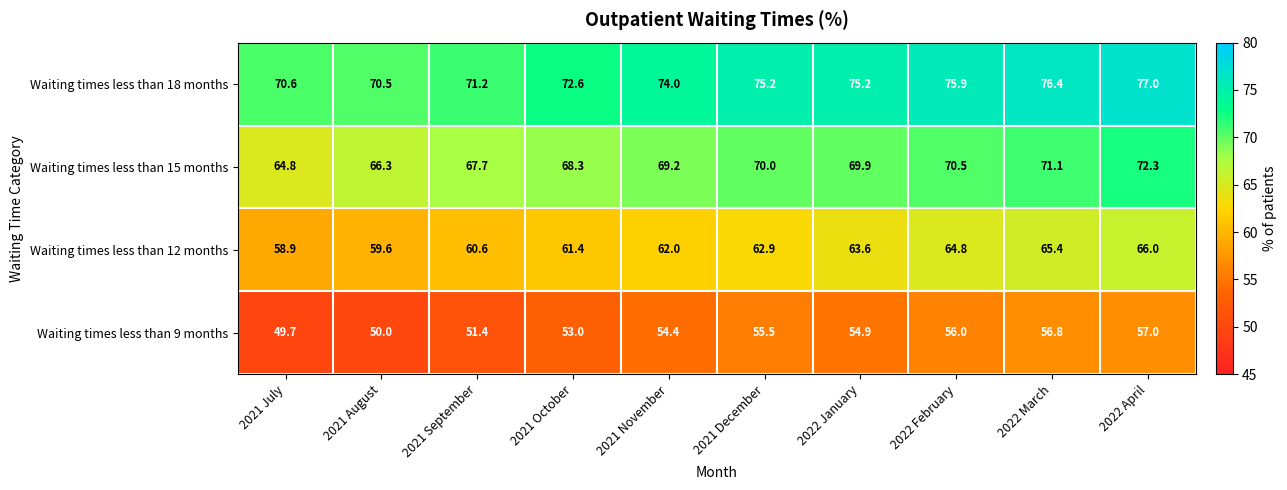

How many distinct data groups are displayed?

4